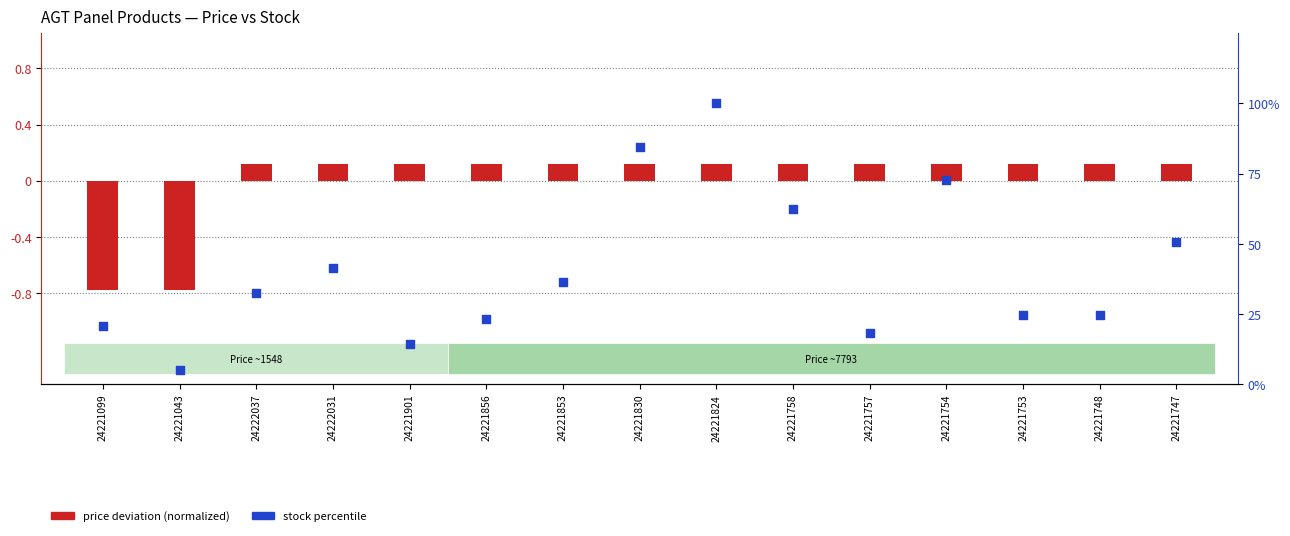

Which series reaches the minimum Y coordinate?

price deviation